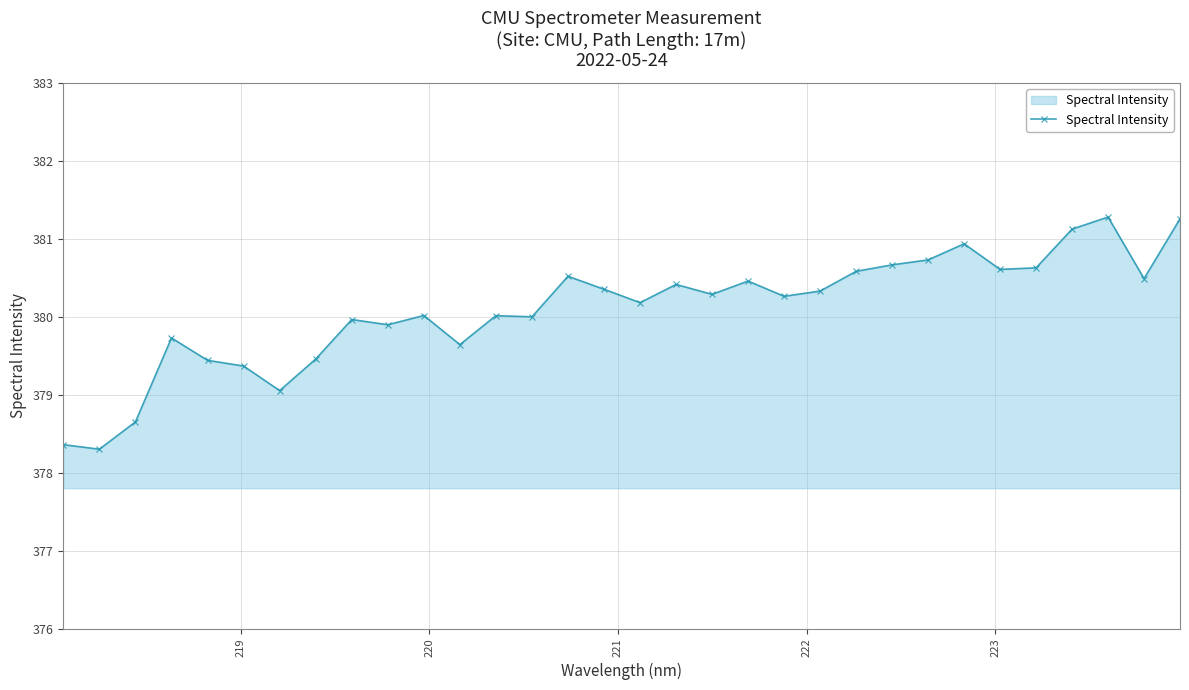

What is the value of the 2nd point from the left?

378.3